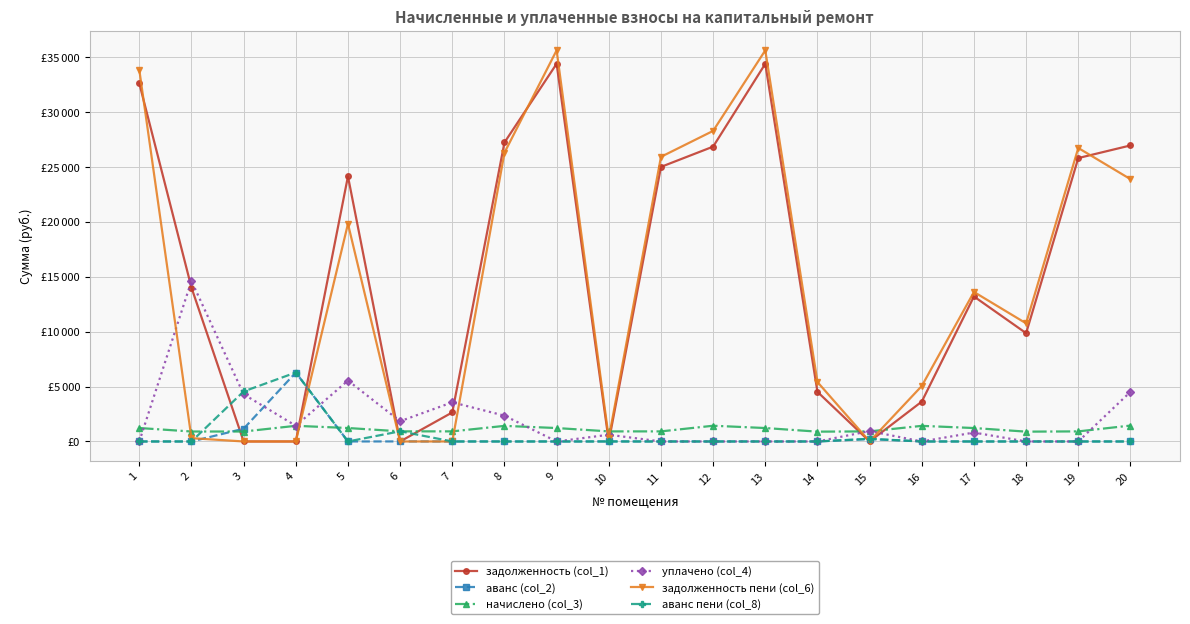

What is the difference between the highest and lowest values at 20?

26964.4